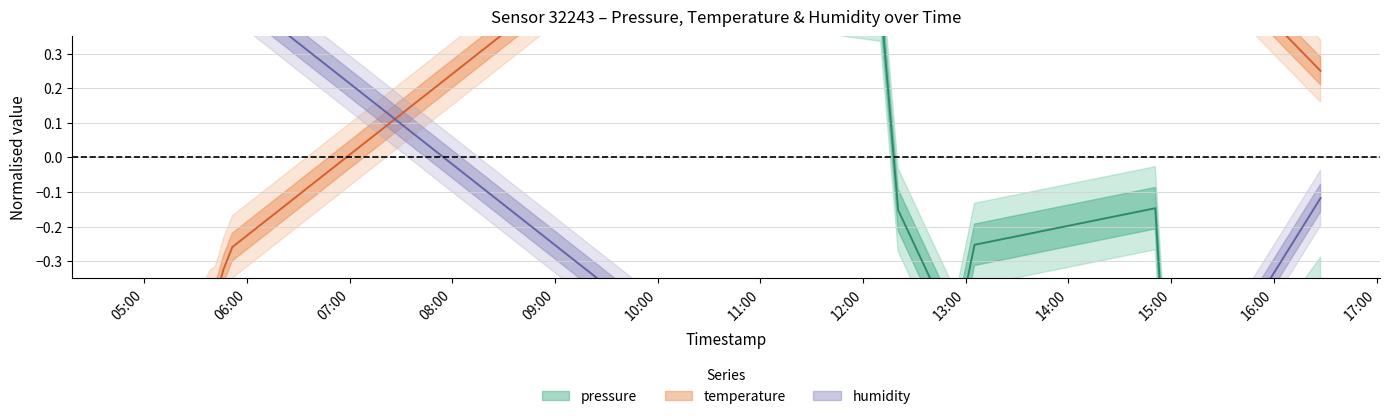

What is the difference between the humidity values at 2023-06-22T15:01:06 and 2023-06-22T12:10:13?

0.2